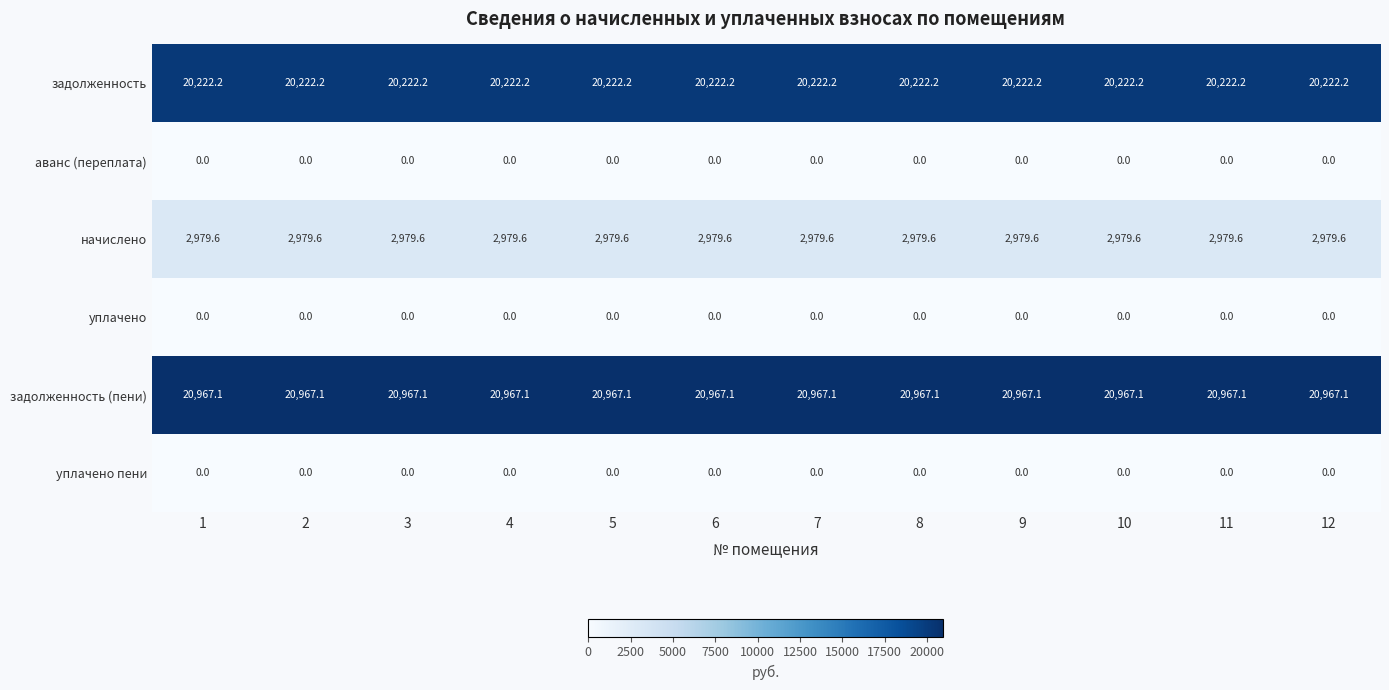

What is the total value across all series at 5?

44168.9